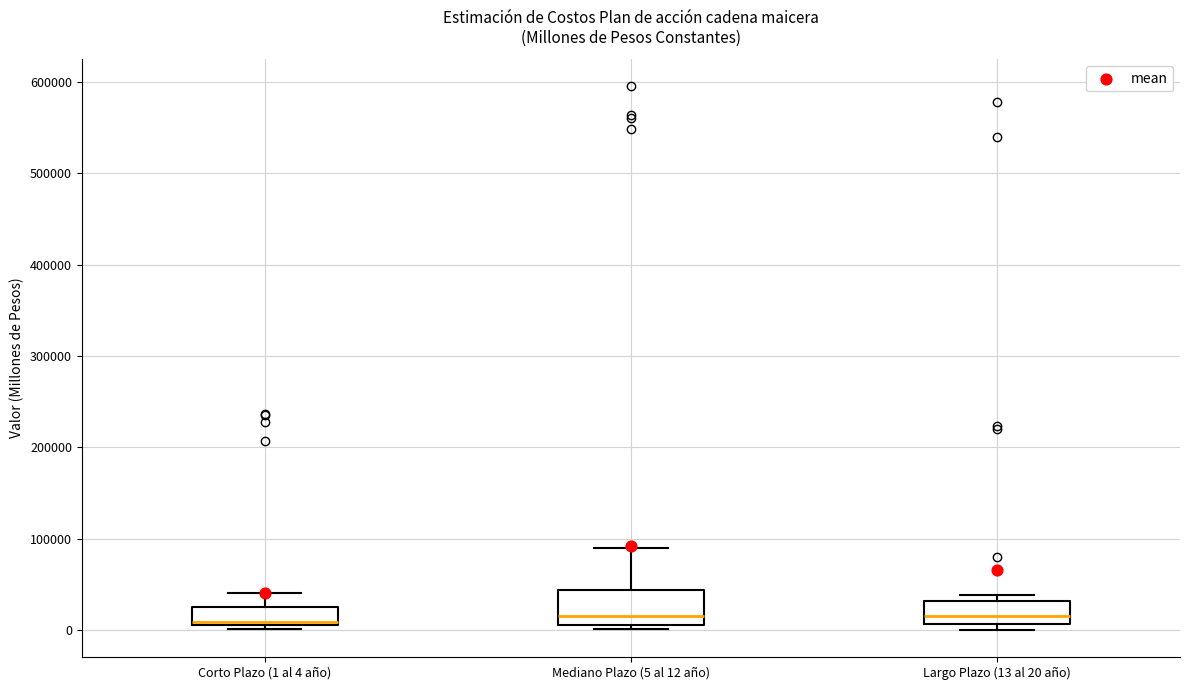

Where is the lower edge of the box for Largo Plazo (13 al 20 año) on the y-axis? The values are not printed on the chart, so give them approximately, as read against the axis.

10000